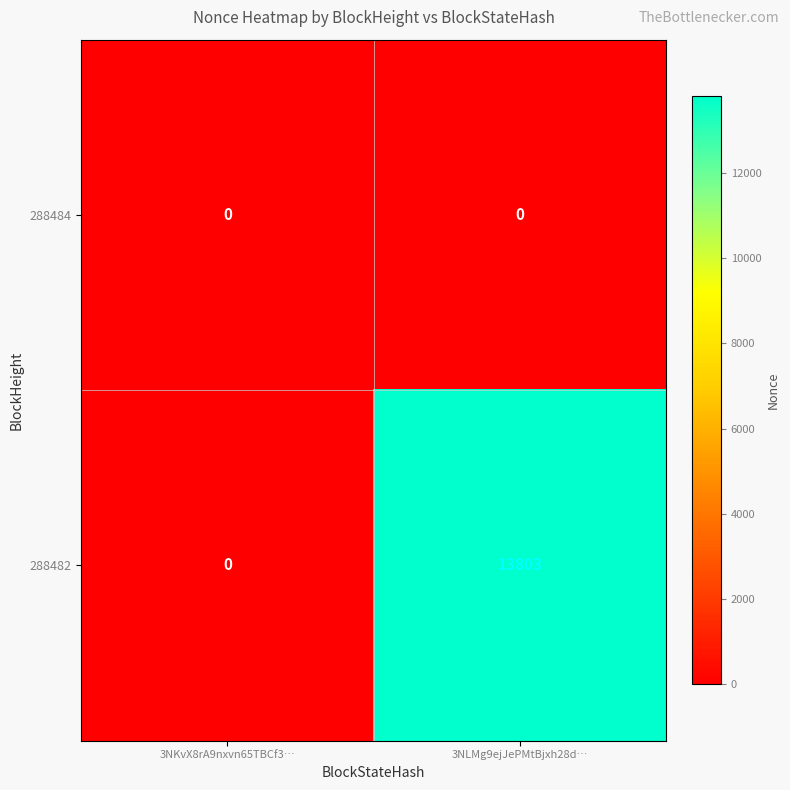

At which label is 288482 closest to 6901?

3NKvX8rA9nxvn65TBCf3…